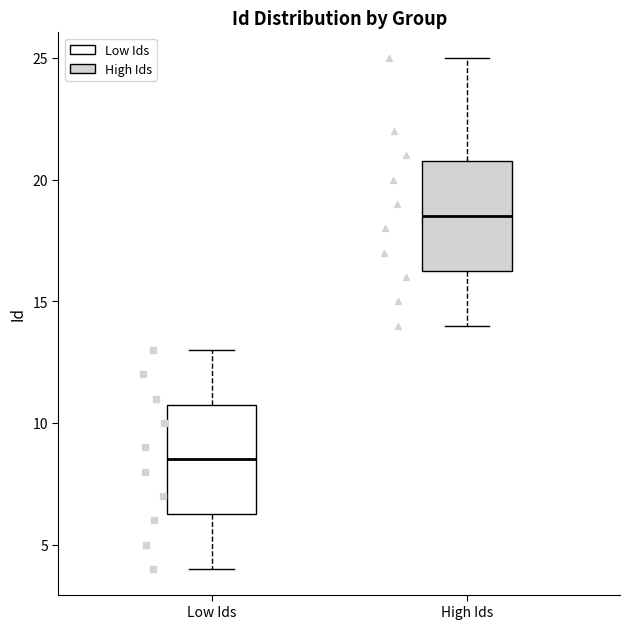

Which box has the lowest median line?

Low Ids